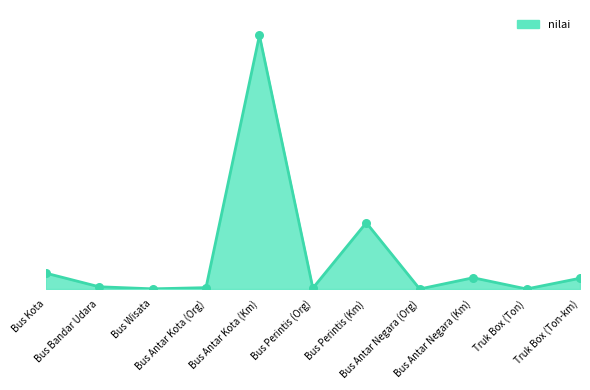

What is the change in value from Bus Wisata to Truk Box (Ton)?

-205